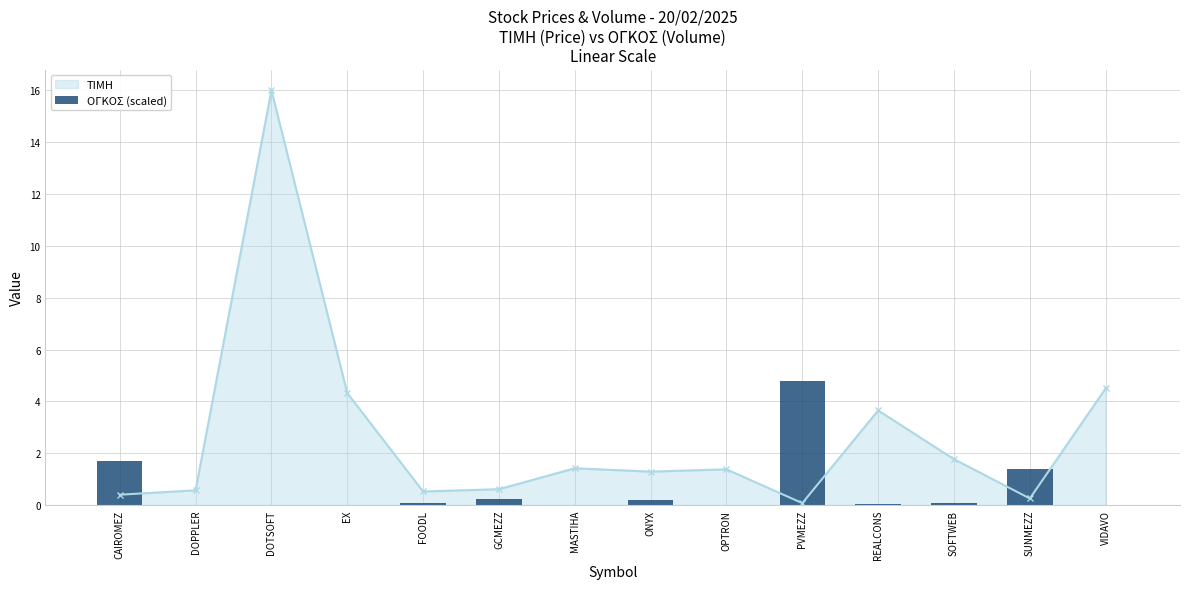

Is it true that the value at FOODL is 0.1?

False